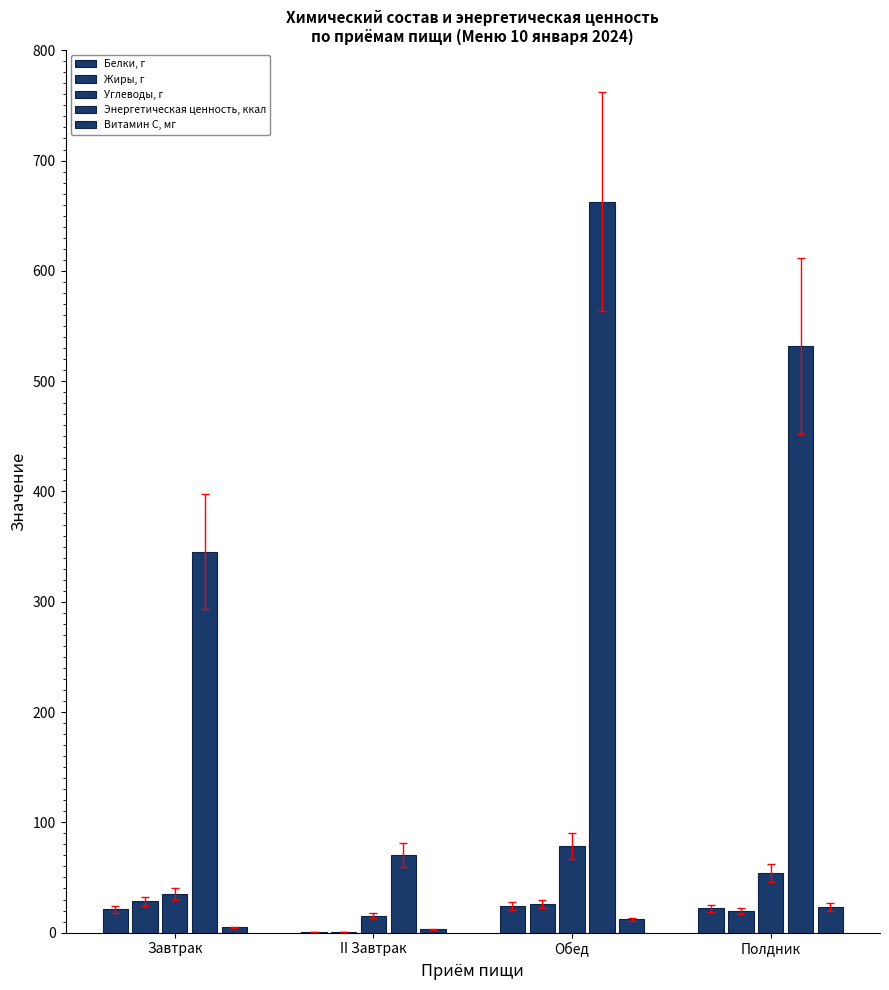

Reading right to left, extract all data points from this chart.

Белки, г: Полдник=22.0	Обед=24.4	II Завтрак=0.6	Завтрак=21.3
Жиры, г: Полдник=19.6	Обед=26.0	II Завтрак=0.5	Завтрак=28.3
Углеводы, г: Полдник=54.2	Обед=78.9	II Завтрак=15.5	Завтрак=35.0
Энергетическая ценность, ккал: Полдник=531.9	Обед=662.7	II Завтрак=70.5	Завтрак=345.5
Витамин С, мг: Полдник=23.0	Обед=11.9	II Завтрак=3.0	Завтрак=4.8